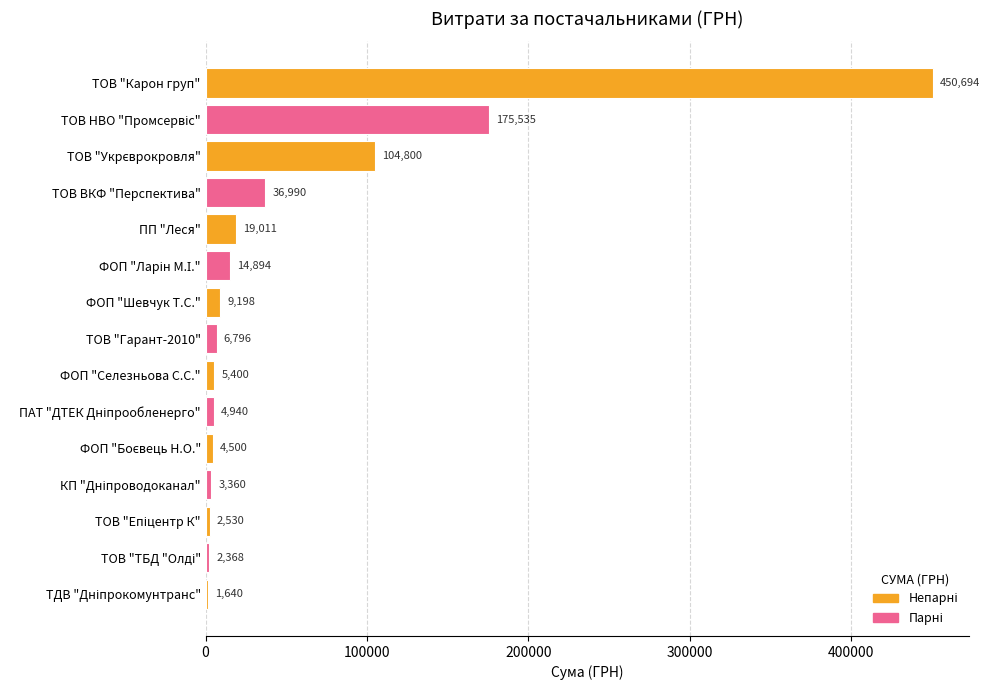

Is it true that the value at ТОВ ВКФ "Перспектива" is 36990.0?

True